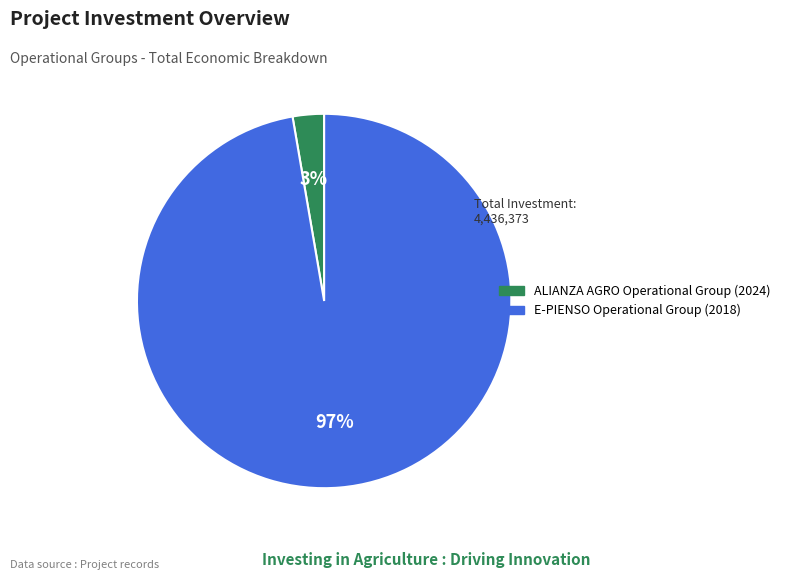

How many segments does this pie chart have?

2